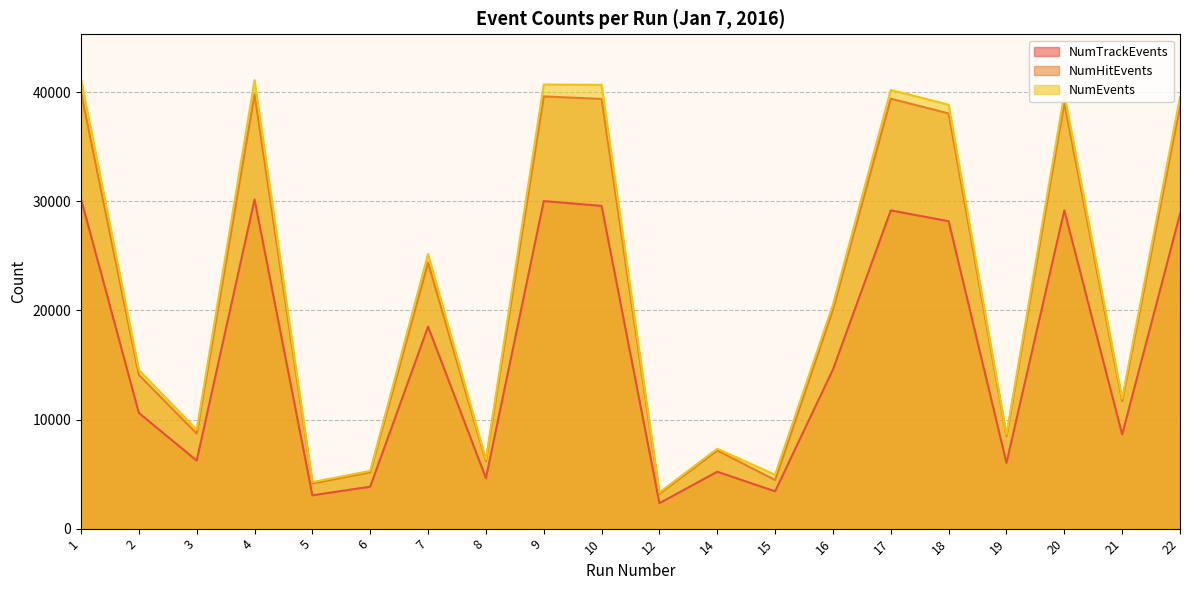

At which category does NumEvents reach its first local peak?

4